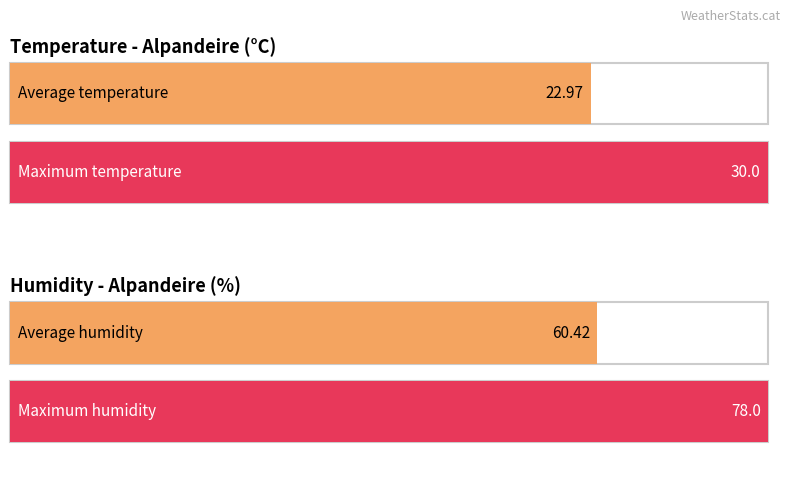

Rank the series by their maximum value, from lowest to highest.

Temperature (C), Humidity (%)